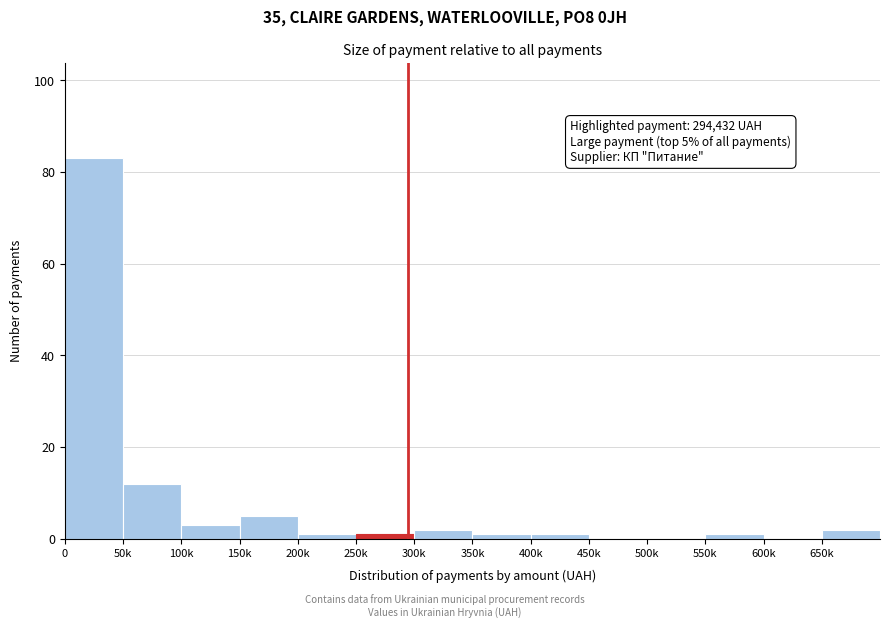

Reading right to left, extract all data points from this chart.

650k=2	600k=0	550k=1	500k=0	450k=0	400k=1	350k=1	300k=2	250k=1	200k=1	150k=5	100k=3	50k=12	0=83